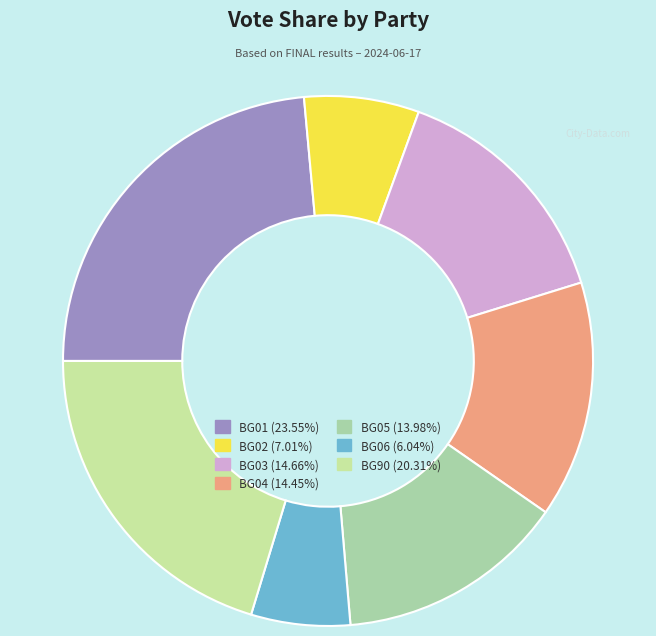

Count the number of slices in the pie.

7